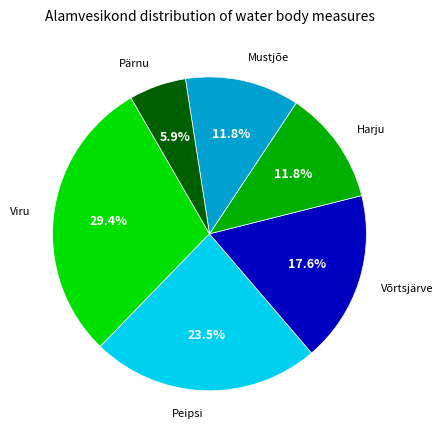

What is the ratio of the value at Peipsi to the value at Võrtsjärve?

1.3